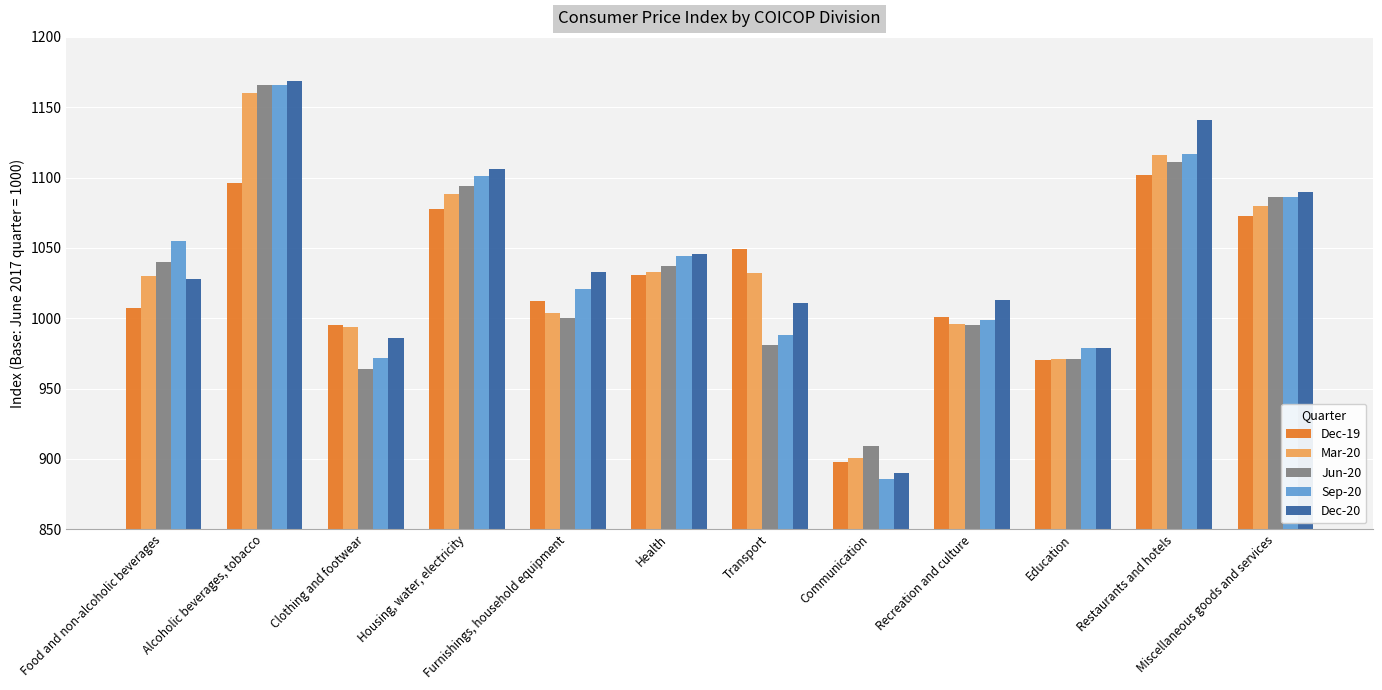

Where does the Sep-20 series first go above 1044?

Food and non-alcoholic beverages